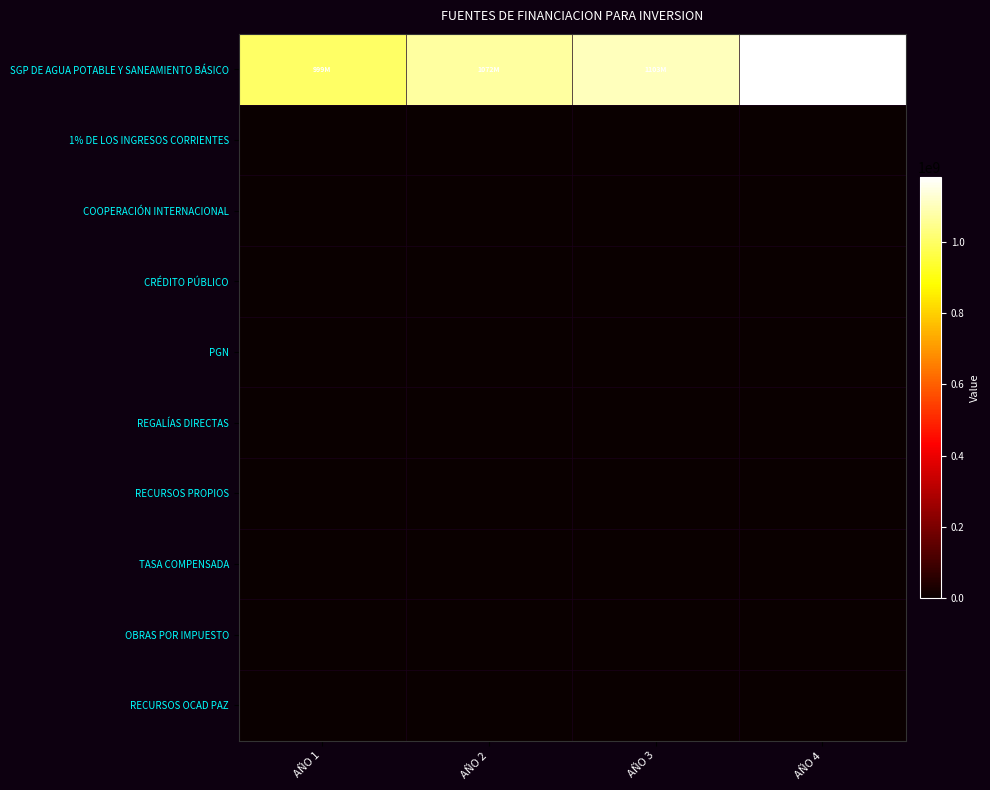

Which has a higher value, AÑO 1 or AÑO 3?

AÑO 3